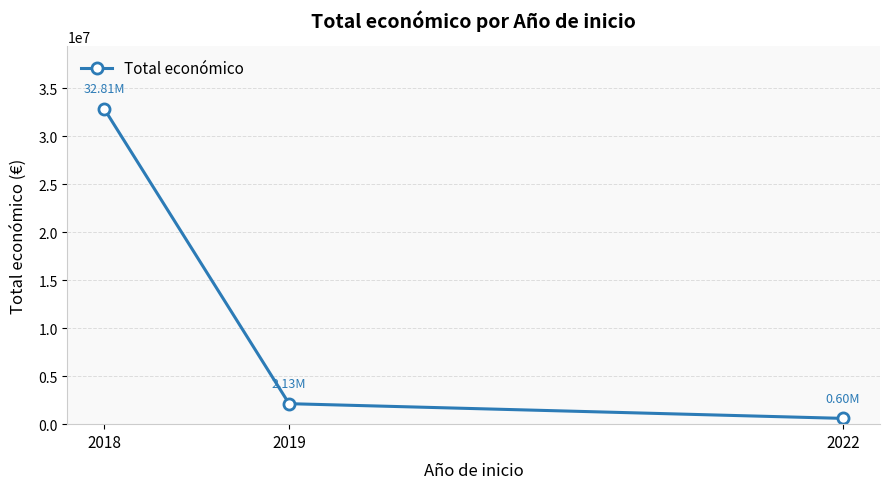

What is the difference between the maximum and minimum values?

32209798